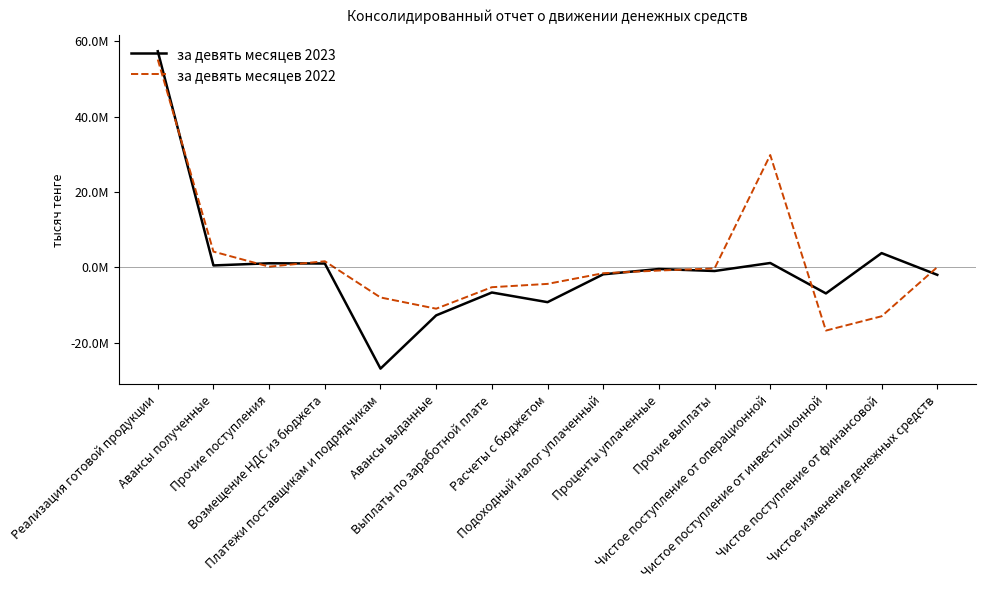

What is the sum of all за девять месяцев 2022 values?

29913757